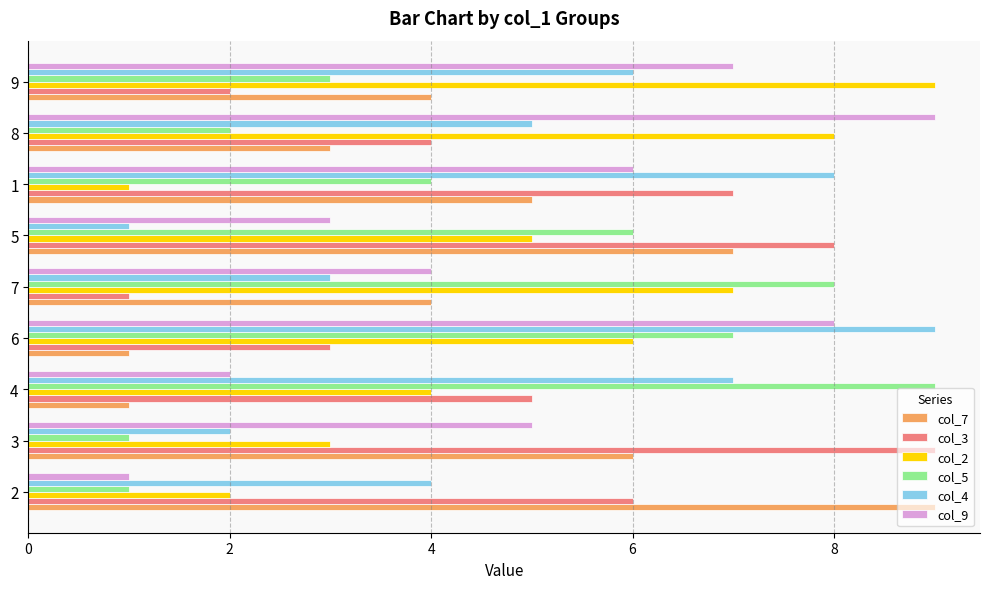

Is the value of col_3 at 6 greater than the value of col_2 at 8?

No